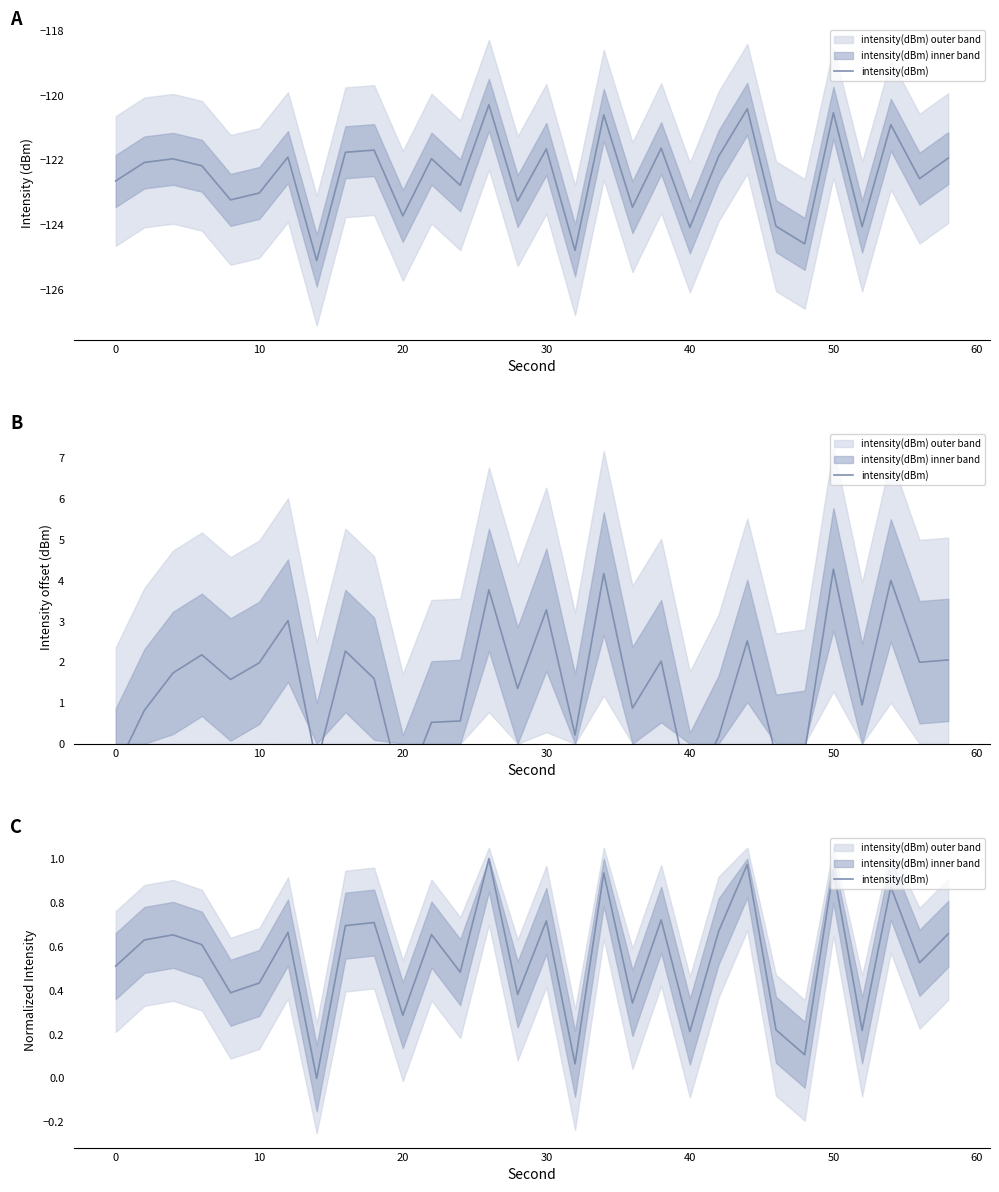

Between 70 and 16, which is larger?

70